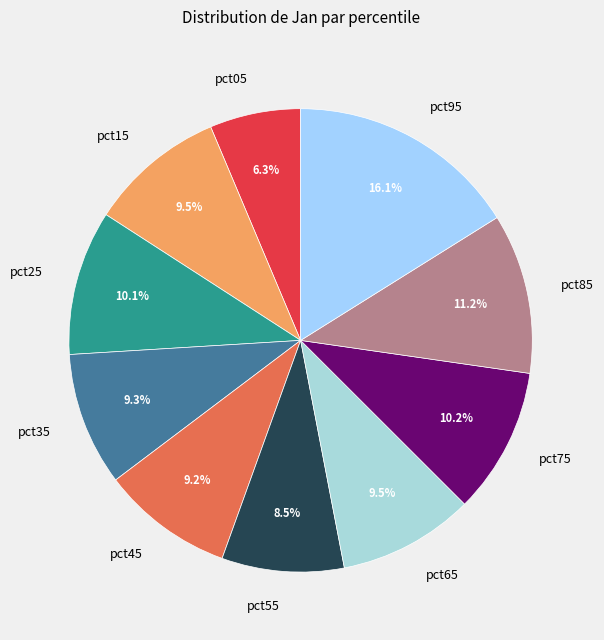

Combined, what portion of the pie is pct95 and pct25?

26.2%